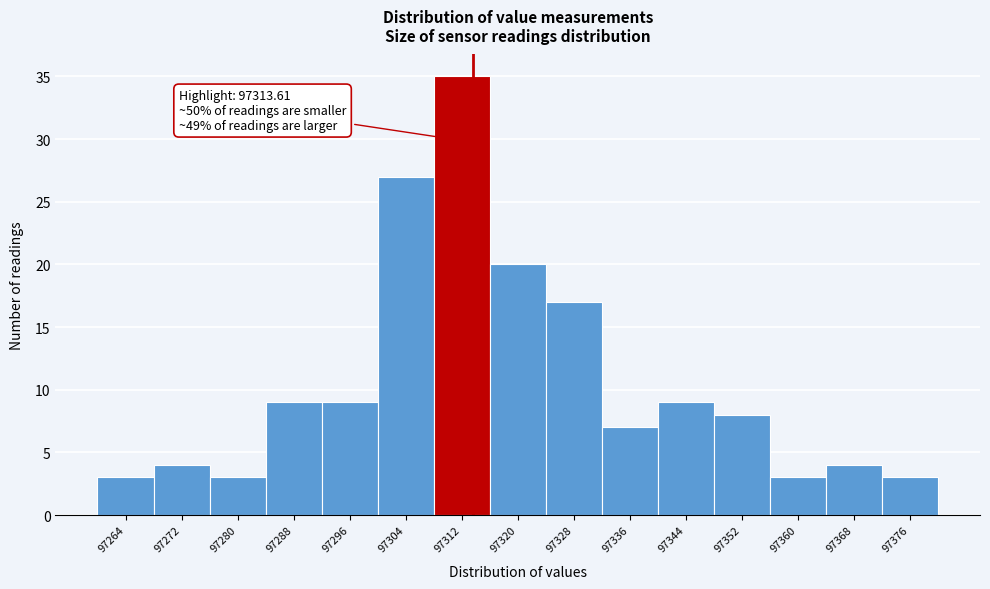

Which range on the x-axis has the tallest bar?

97308 to 97316